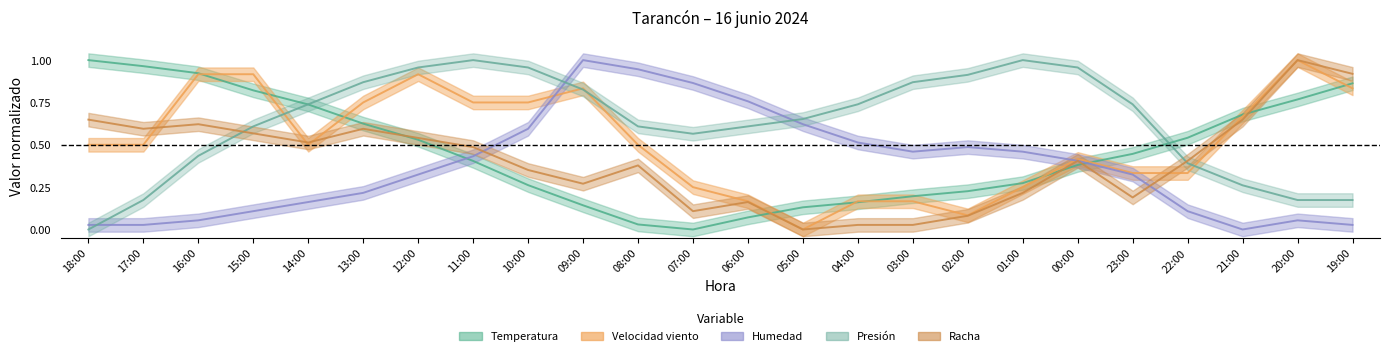

How many intersections are there between Velocidad viento and Temperatura?

10